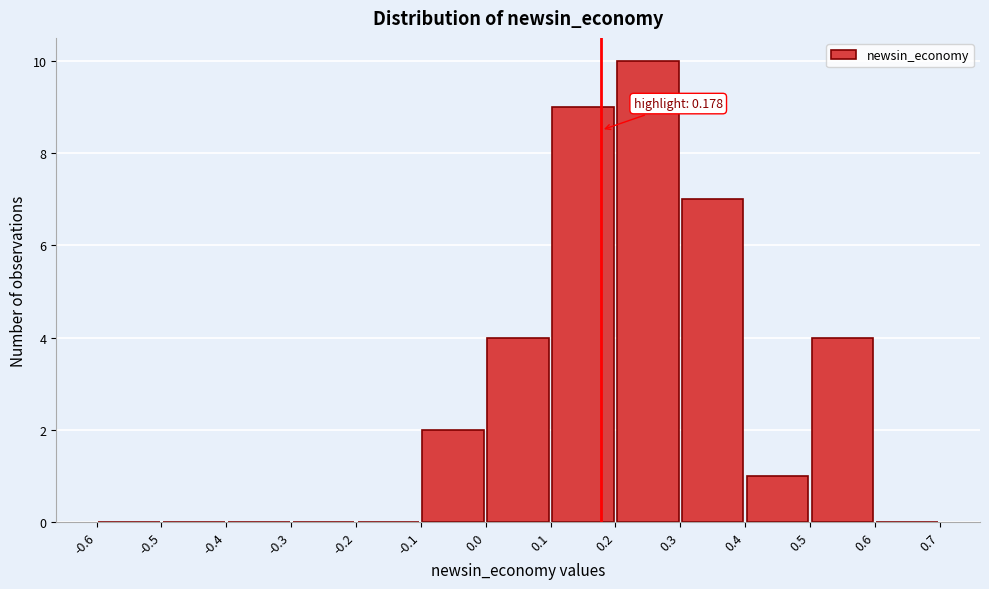

Over which range of the x-axis is the bar tallest?

0.2 to 0.3